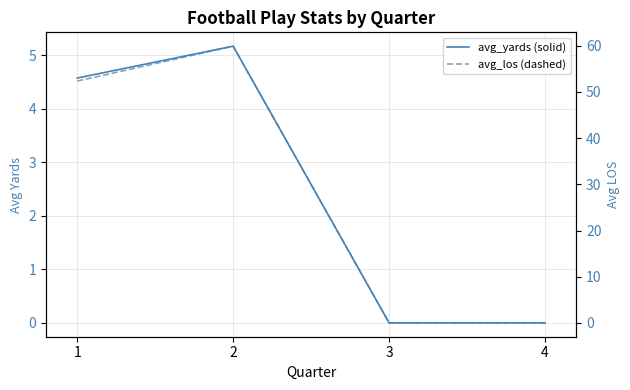

The avg_los series shows 33.4 at 3. True or false?

False